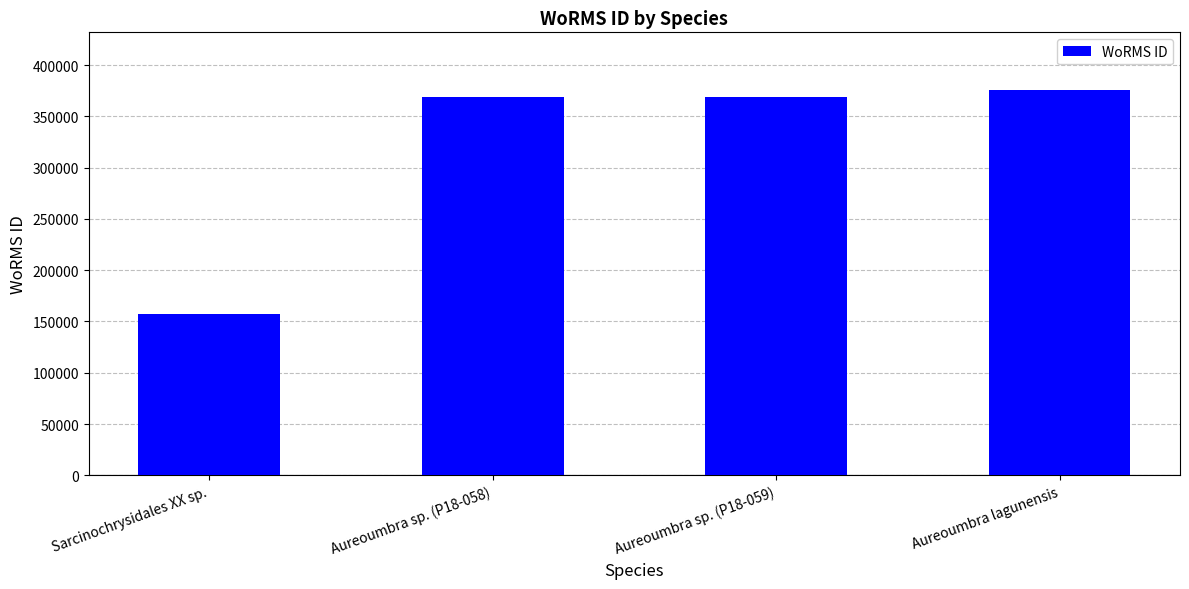

What is the label of the 4th bar from the left?

Aureoumbra lagunensis